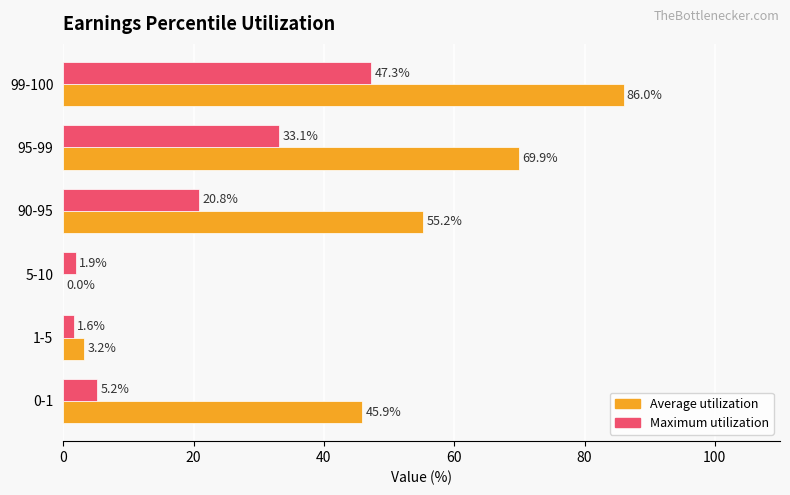

Which series has the widest spread of values?

Average utilization